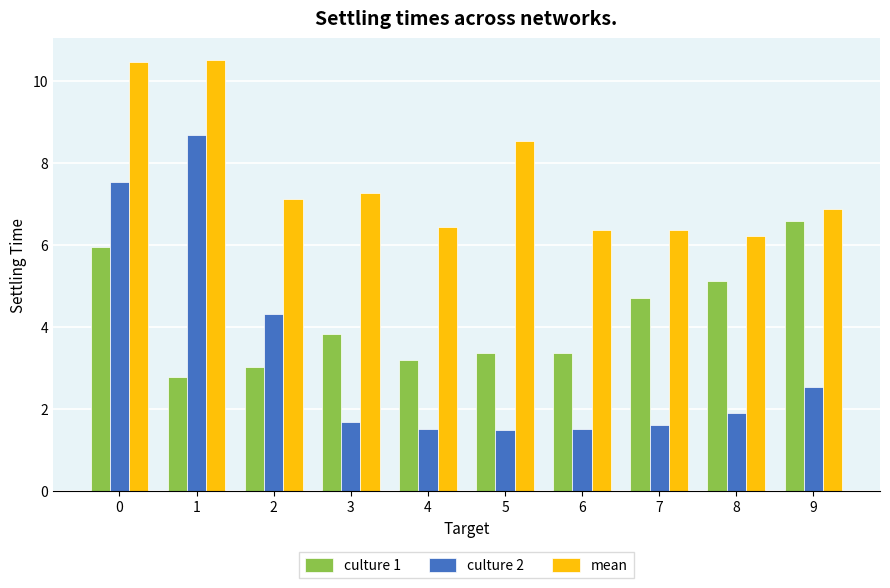

What is the highest value of the culture 1 series?

6.6